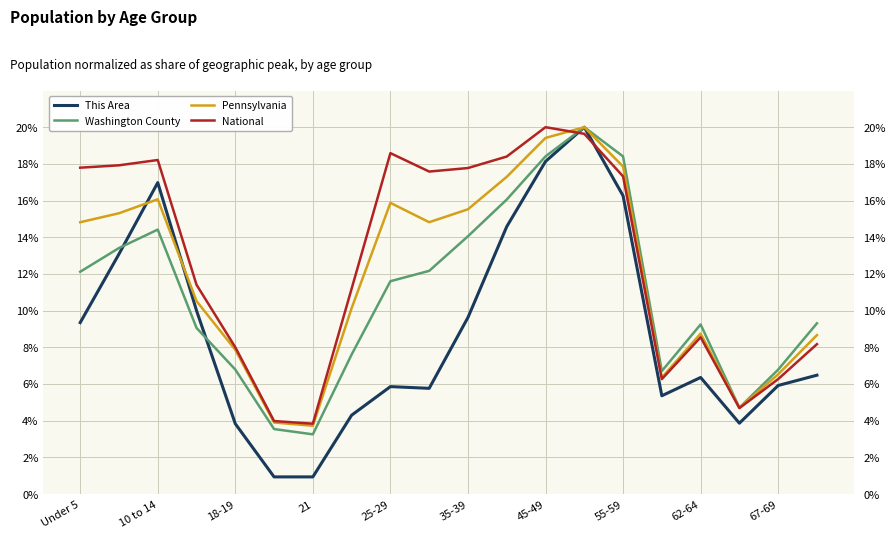

How many lines are shown in the chart?

4